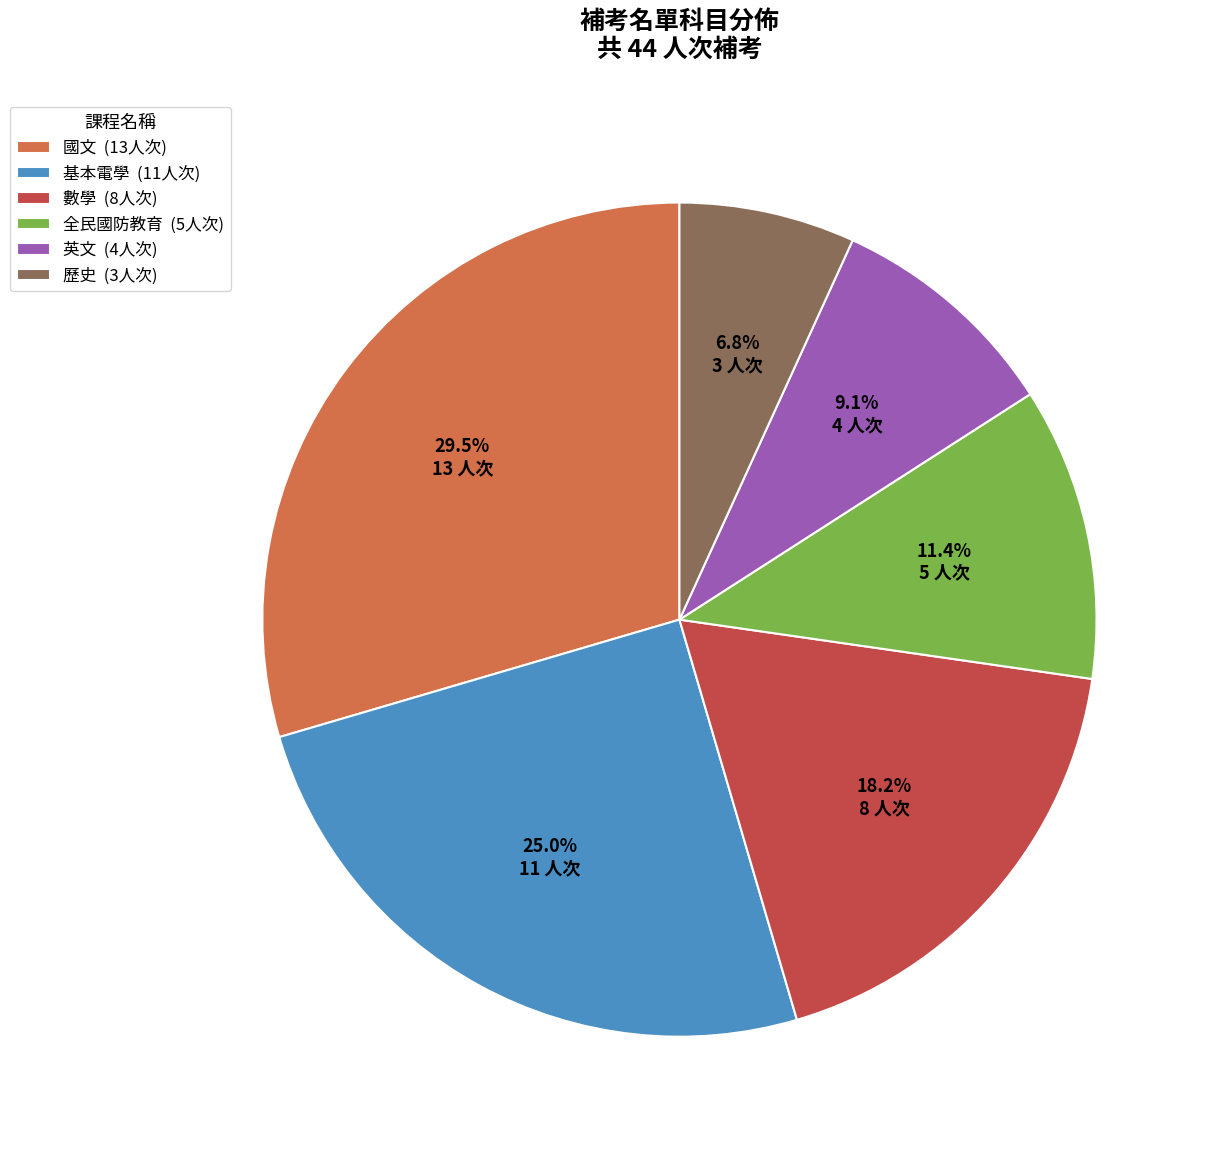

Is the sum of 數學 and 歷史 greater than half?

No